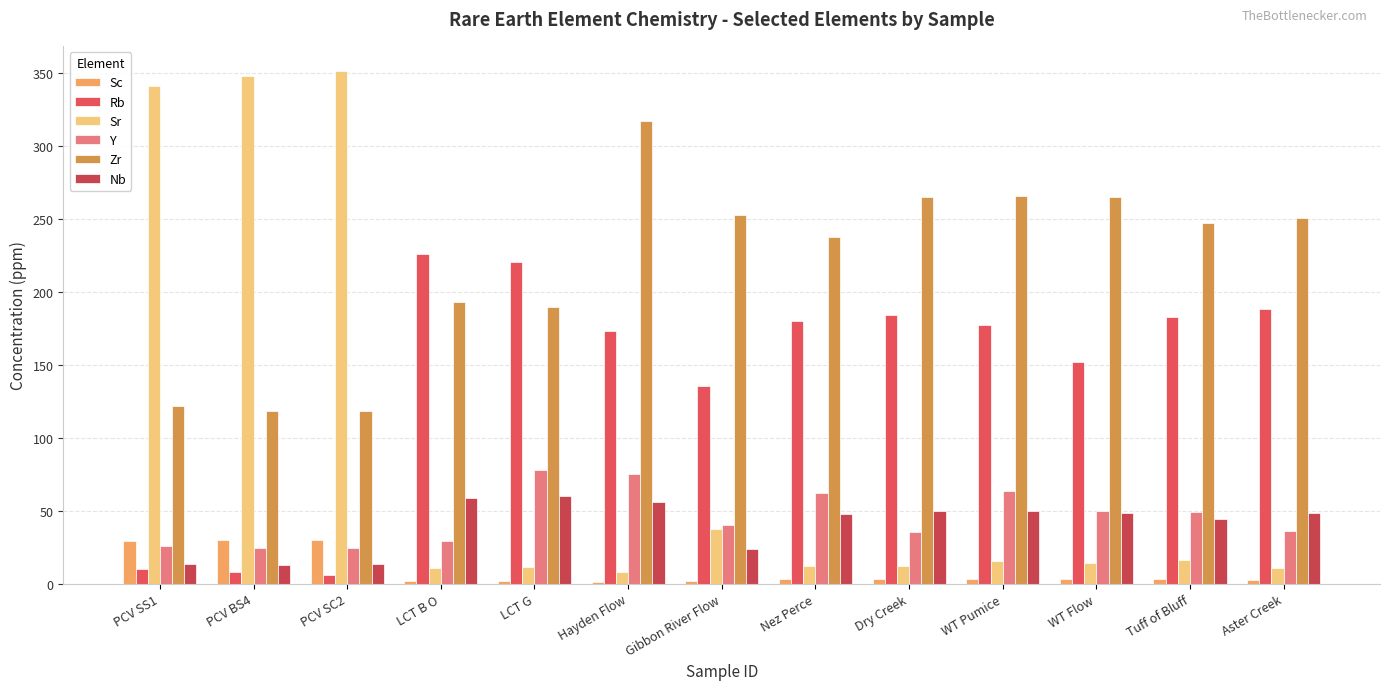

Reading left to right, list all the values displayed in this chart.

Sc: 29.6	29.9	30.0	1.6	1.6	1.2	1.8	3.2	3.0	3.4	3.6	3.2	2.6
Rb: 10.4	7.7	6.2	226.3	220.3	173.2	135.3	180.1	184.2	177.5	152.1	182.6	188.4
Sr: 341.5	347.6	351.1	10.8	11.6	8.3	37.8	12.2	11.9	15.3	14.3	16.1	11.1
Y: 25.8	24.3	24.5	29.6	78.3	75.2	40.3	62.3	35.3	63.7	49.8	49.0	35.8
Zr: 121.5	118.4	118.1	192.9	189.9	317.1	252.8	237.5	264.7	266.0	264.7	247.0	250.9
Nb: 13.8	13.0	13.2	59.1	60.1	56.0	24.1	47.7	49.9	50.0	48.6	44.3	48.7